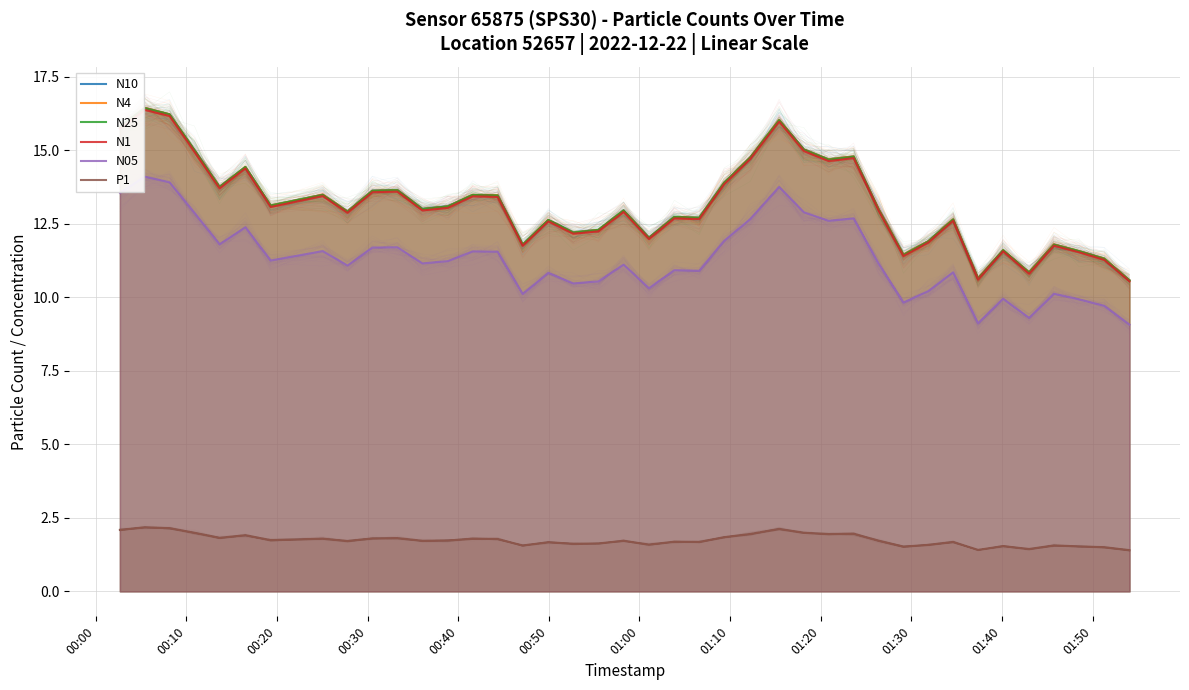

Count the number of categories in the chart.

40